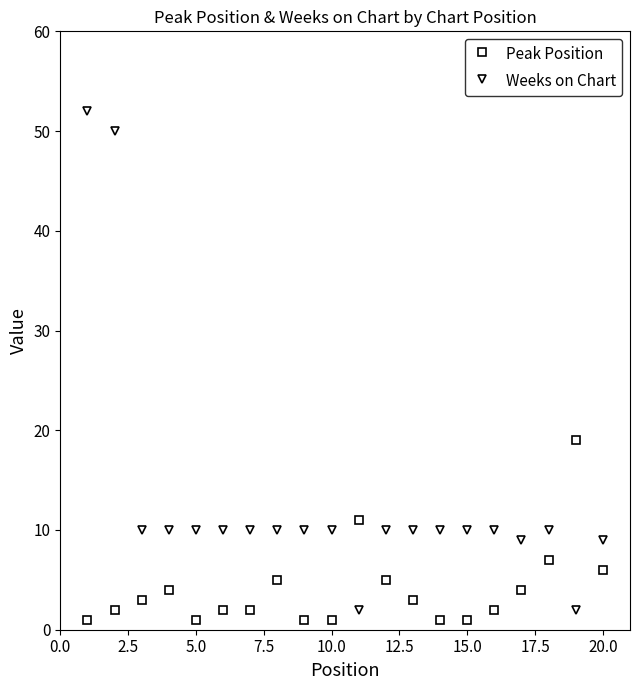

Rank the series by their maximum value, from lowest to highest.

Peak Position, Weeks on Chart